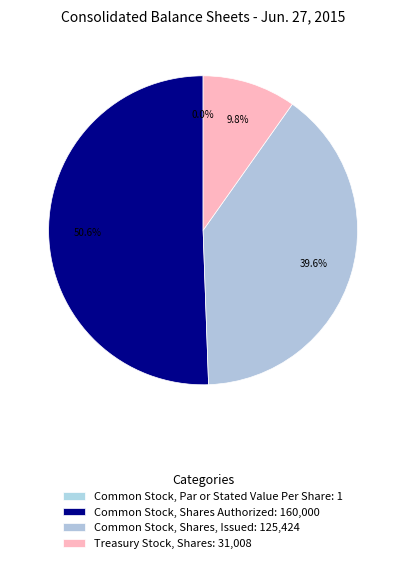

Combined, do Treasury Stock, Shares and Common Stock, Shares Authorized account for over 50%?

Yes